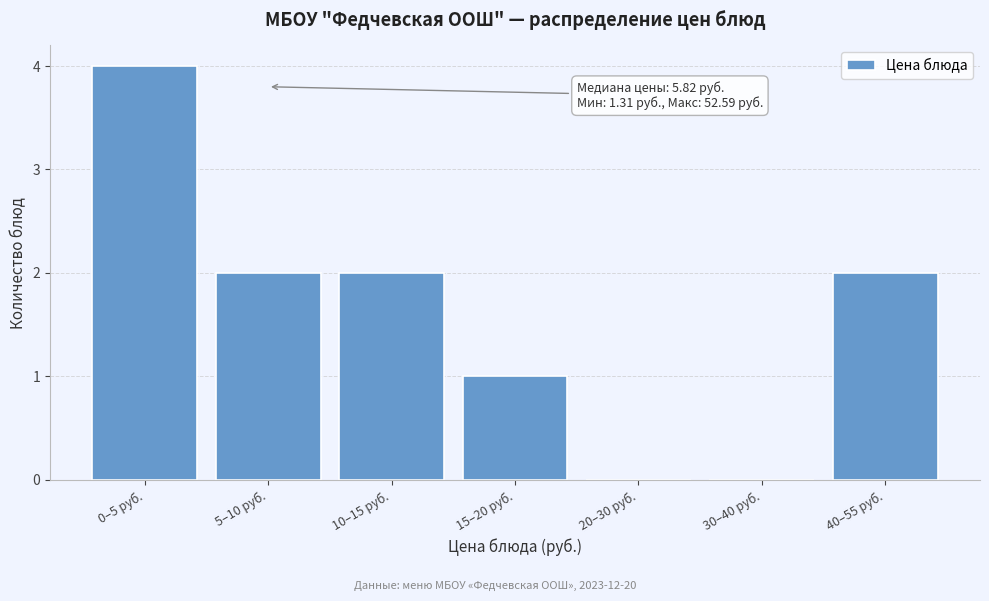

Reading left to right, what are all the values shown in this chart?

0–5 руб.=4	5–10 руб.=2	10–15 руб.=2	15–20 руб.=1	20–30 руб.=0	30–40 руб.=0	40–55 руб.=2